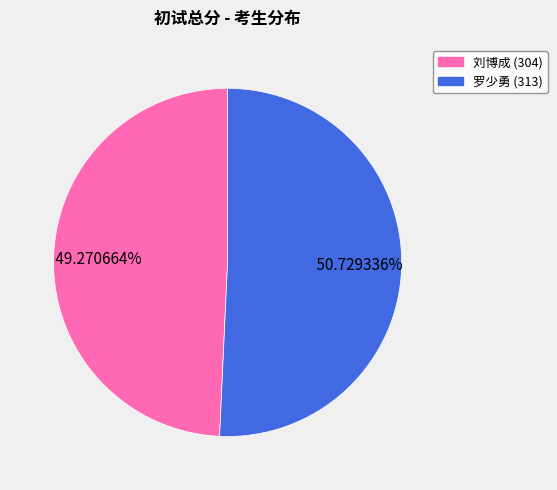

Rank the categories by value from highest to lowest.

罗少勇 (313), 刘博成 (304)